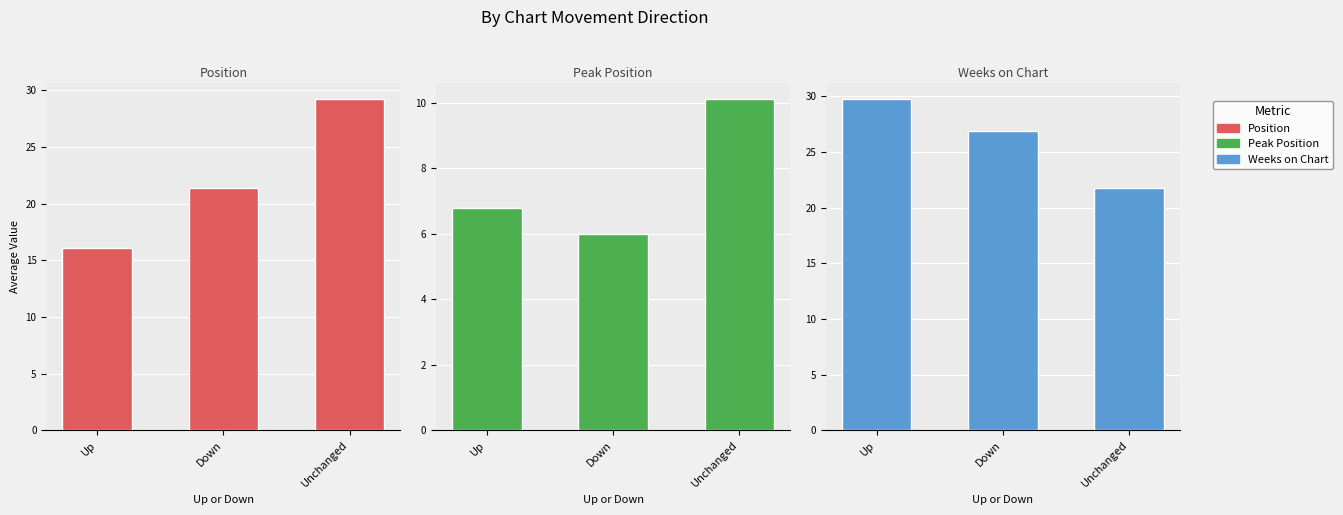

Which series changed the most between Up and Down?

Position